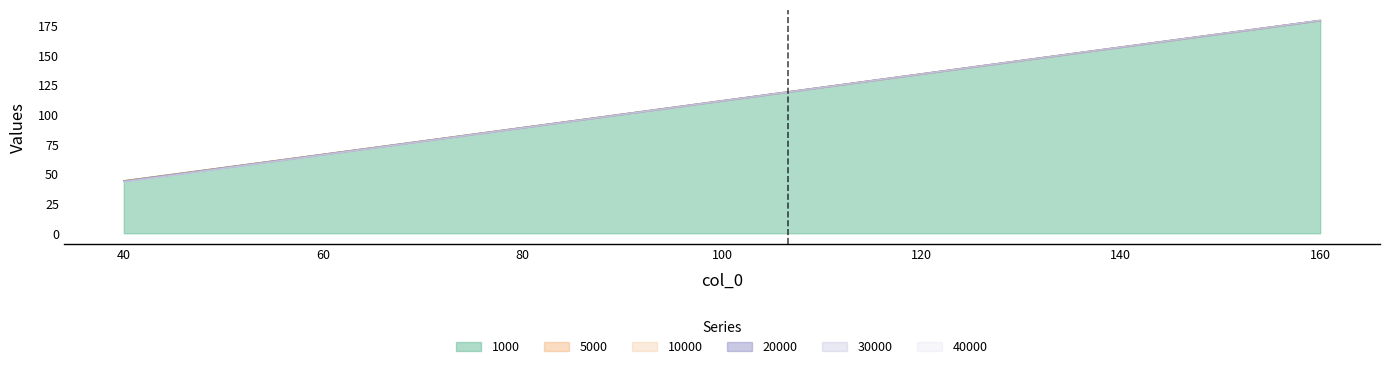

True or false: 1000 and 30000 intersect in this chart.

False